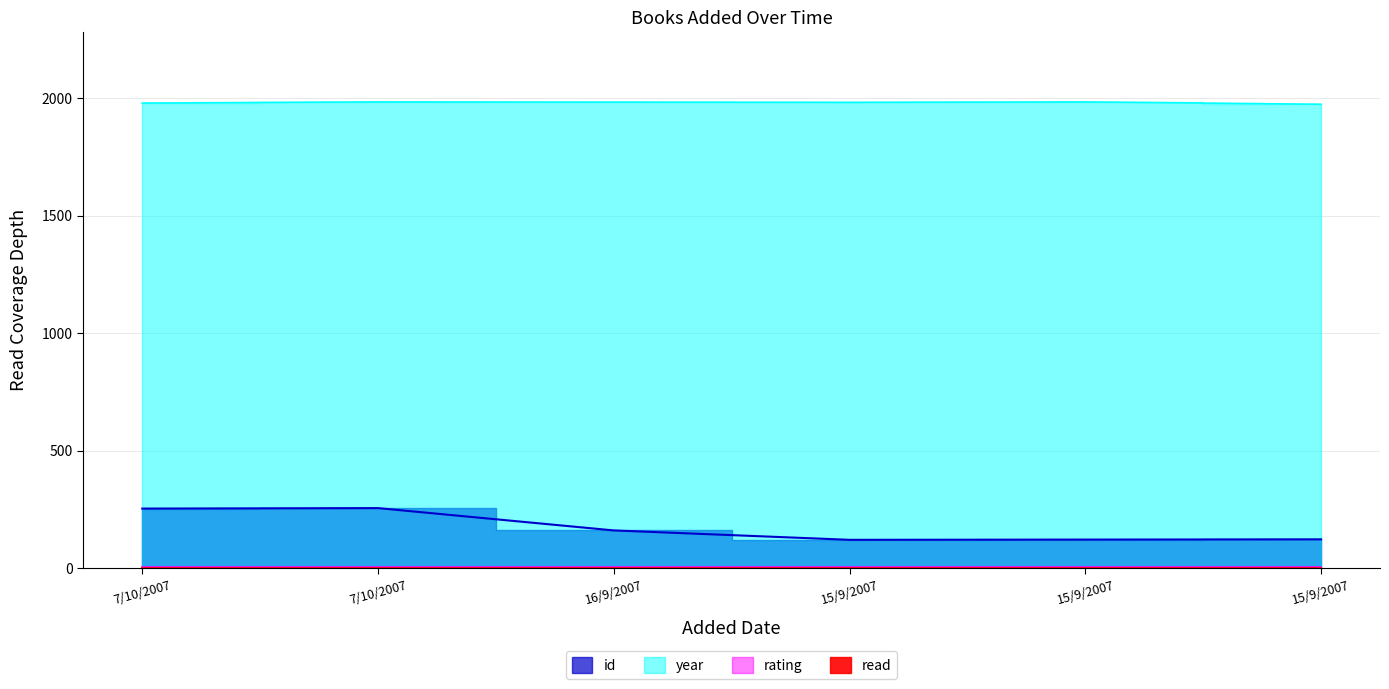

What is the difference between the second highest and minimum values in the year series?

10